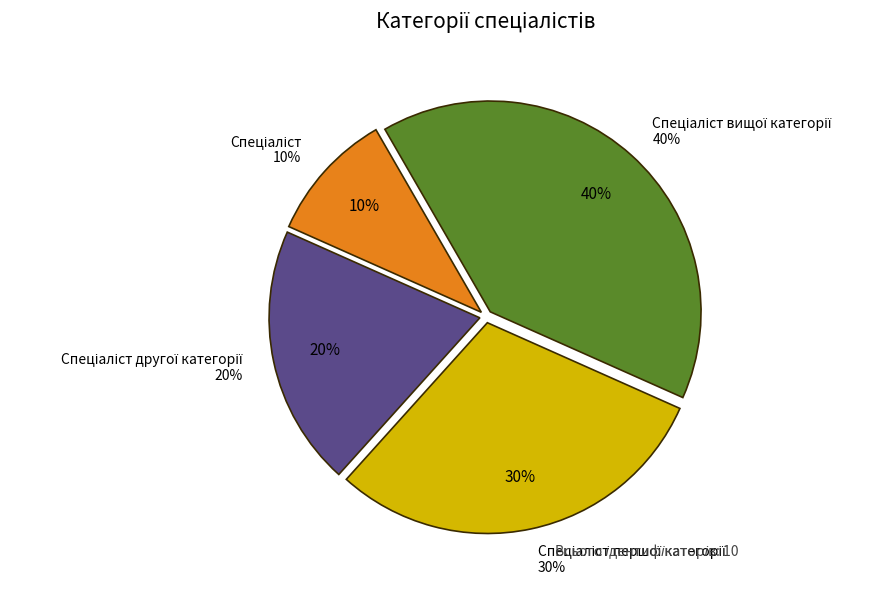

Approximately how many times larger is the value at Спеціаліст compared to Спеціаліст другої категорії?

0.5